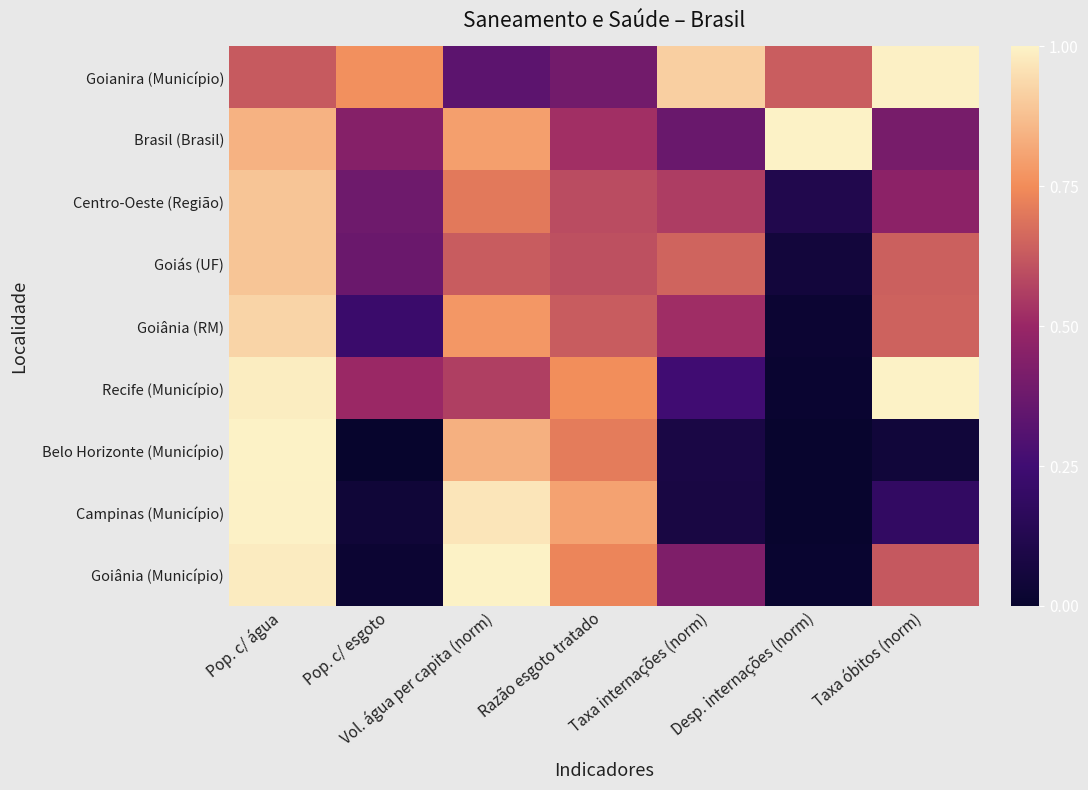

Which has a higher value, Pop. c/ esgoto or Pop. c/ água?

Pop. c/ esgoto